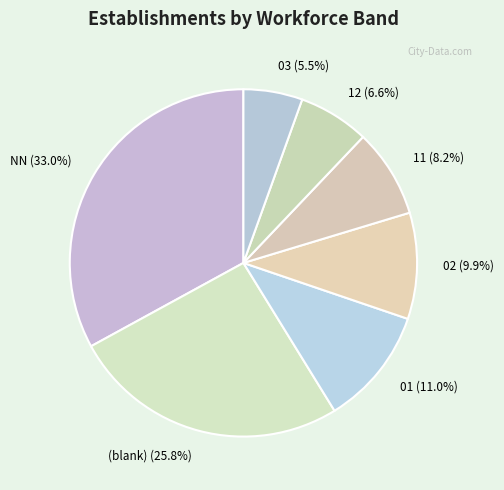

Which has a higher value, (blank) or 11?

(blank)